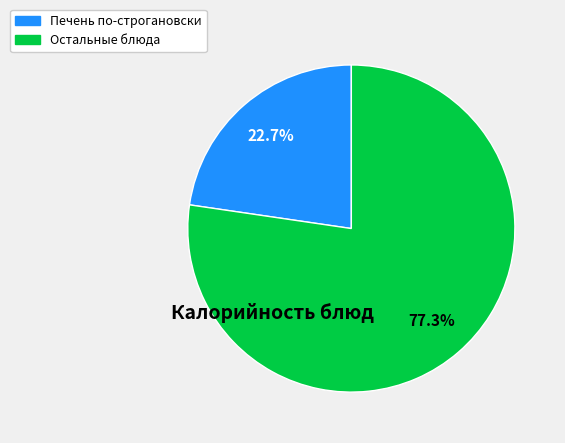

Is there a majority slice in this chart?

Yes